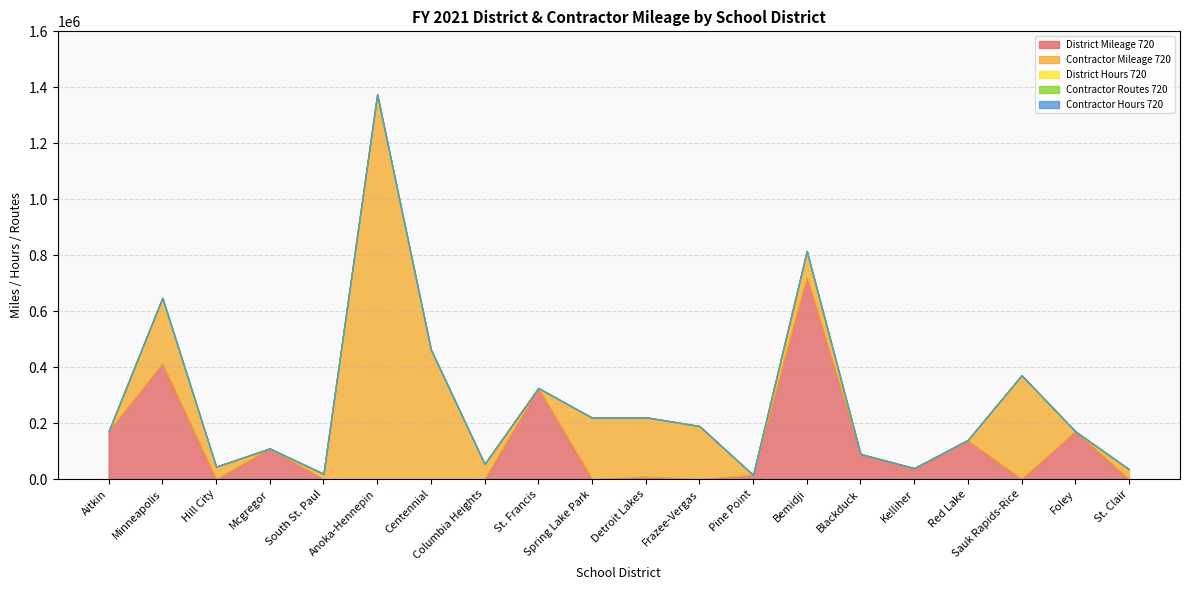

Which series has the largest total across all categories?

Contractor Mileage 720